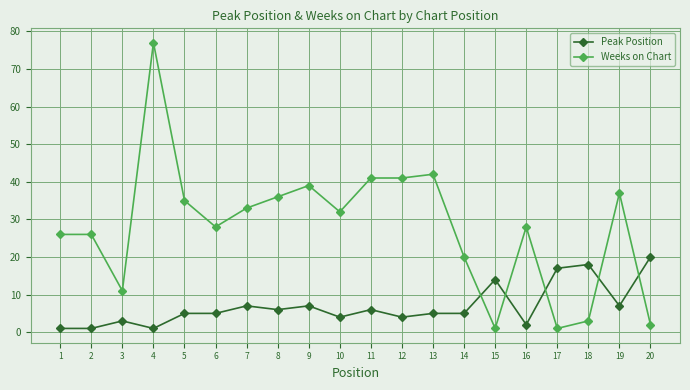

How many lines are shown in the chart?

2